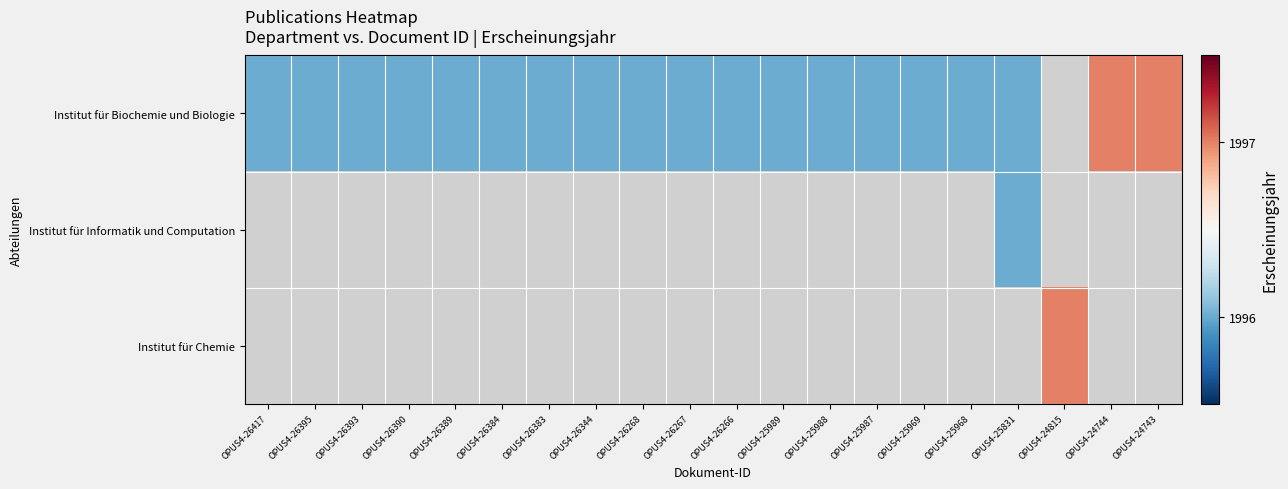

Is it true that Institut für Biochemie und Biologie equals 1996.0 at OPUS4-26390?

True